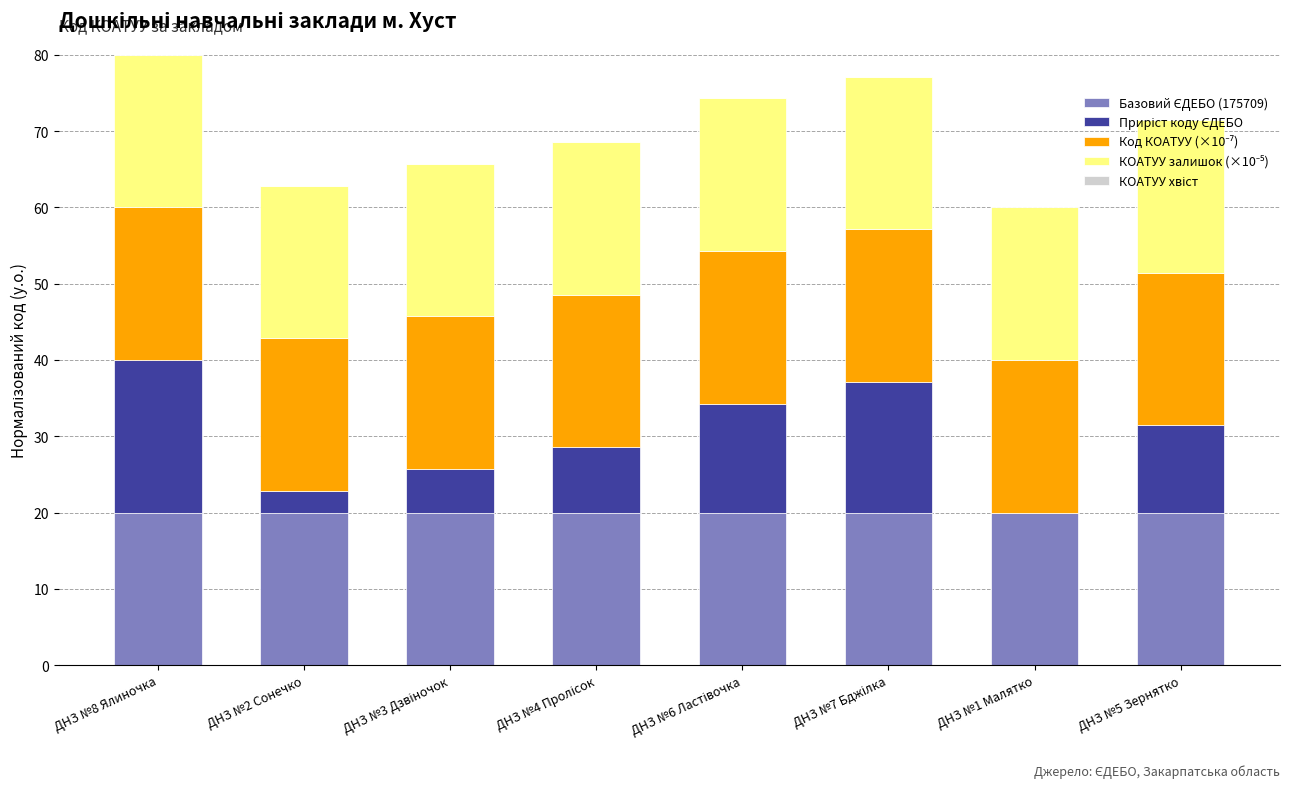

Are the bars grouped side by side (vs. stacked)?

No